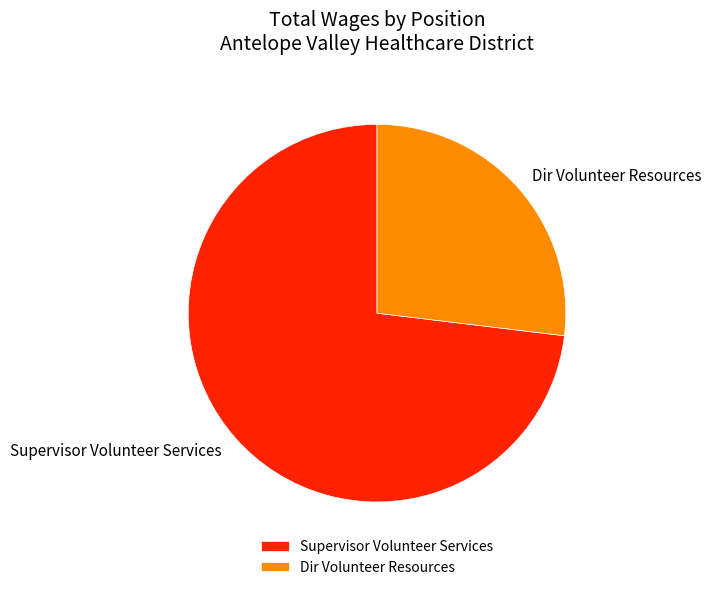

Approximately how many times larger is the value at Supervisor Volunteer Services compared to Dir Volunteer Resources?

2.7